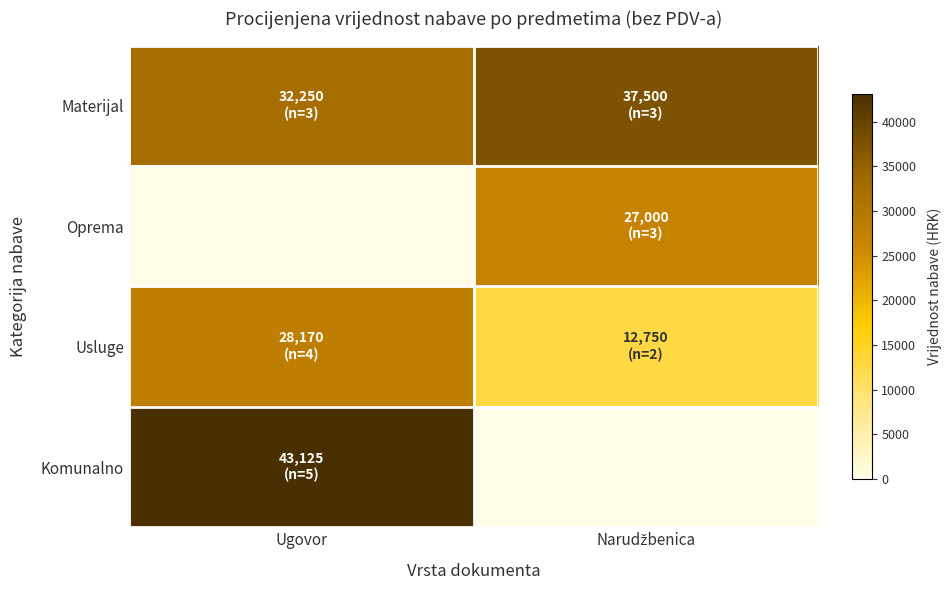

What is the total value across all series at Narudžbenica?

77250